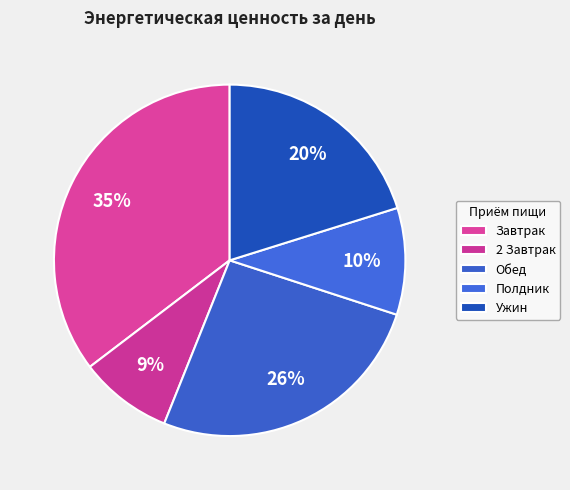

Does Обед account for over 50% of the chart?

No